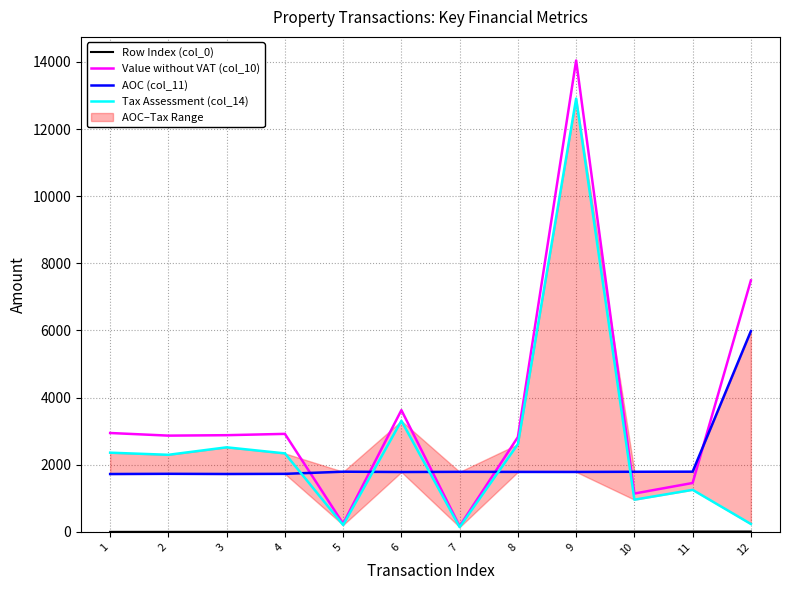

What is the value of the Tax Assessment (col_14) point at the 10th from the left?

959.9